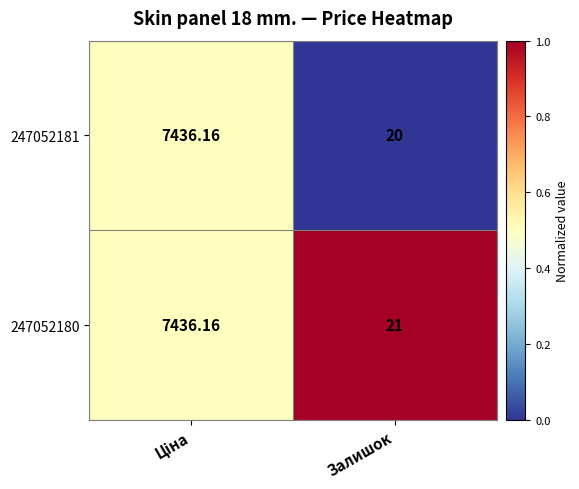

Is the value of 247052180 at Залишок greater than the value of 247052181 at Залишок?

Yes